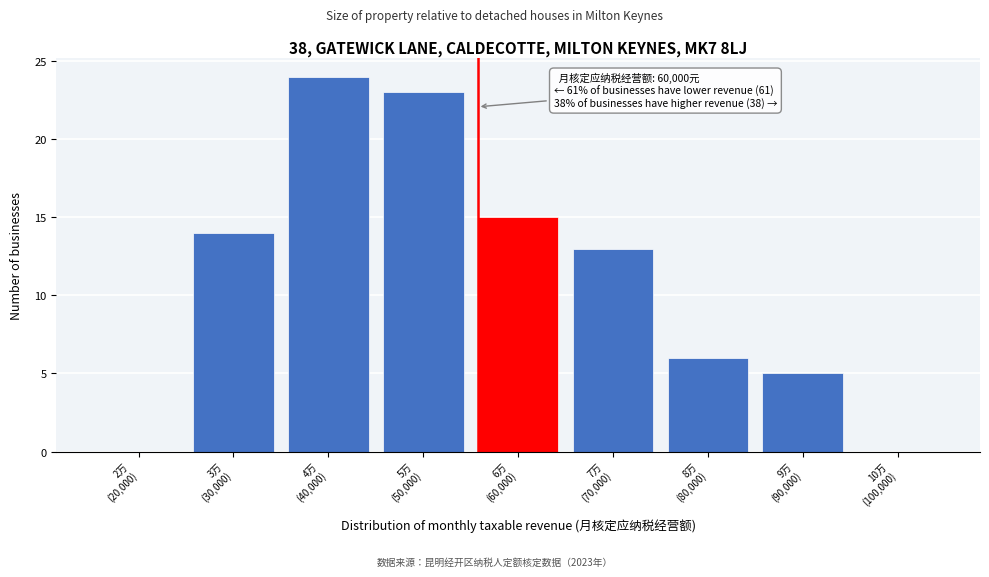

What is the maximum value shown in the chart?

24